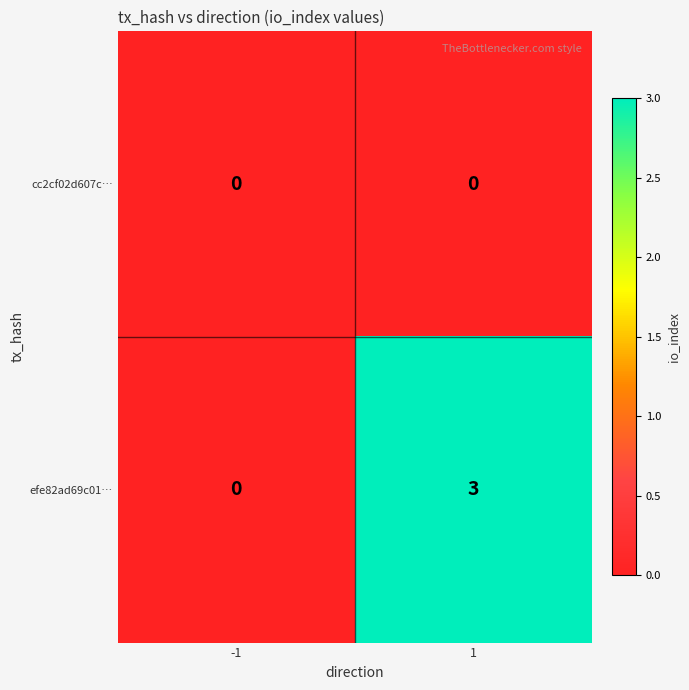

Rank the series by their average value, from highest to lowest.

efe82ad69c01…, cc2cf02d607c…